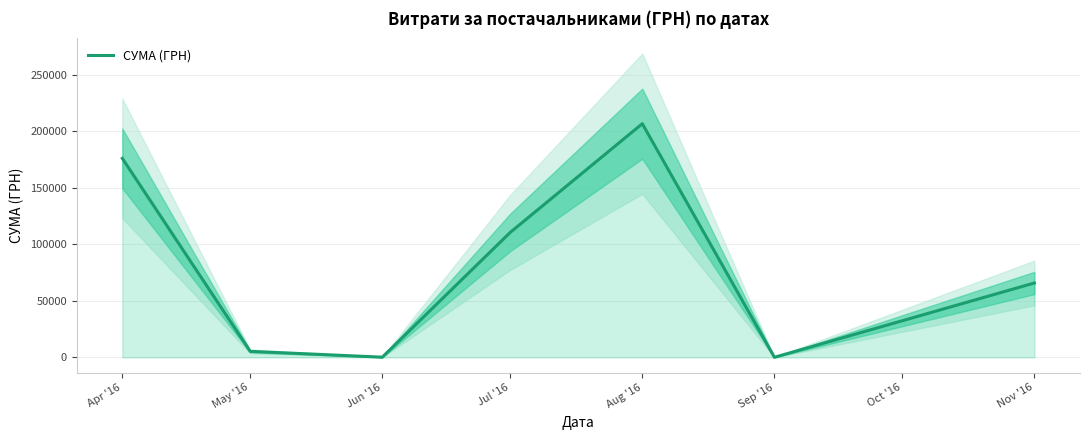

At which label is СУМА (ГРН) closest to 103358?

Jul '16